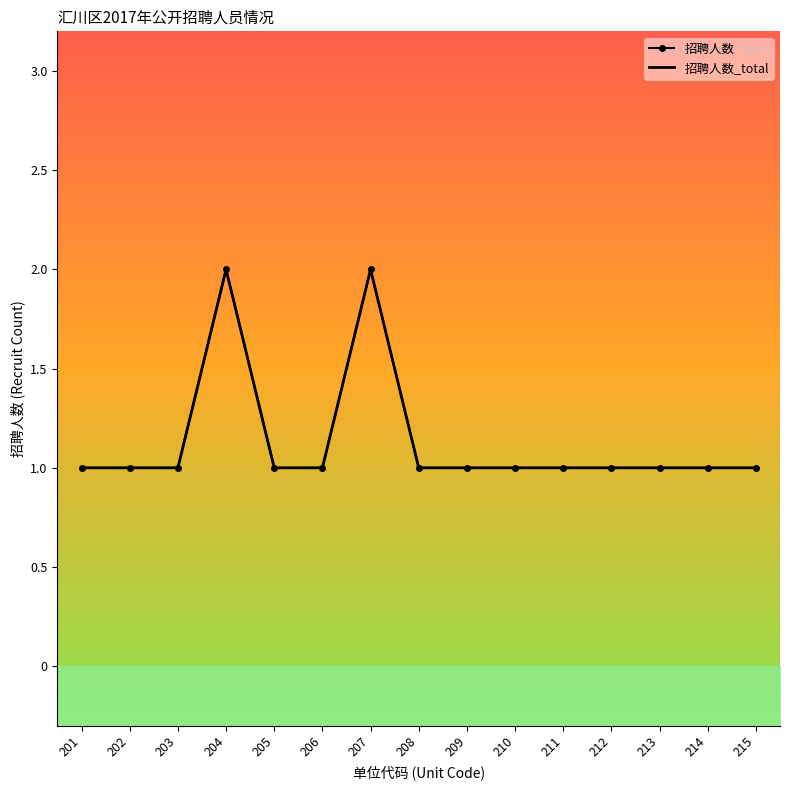

Read the 招聘人数 value at 213.

1